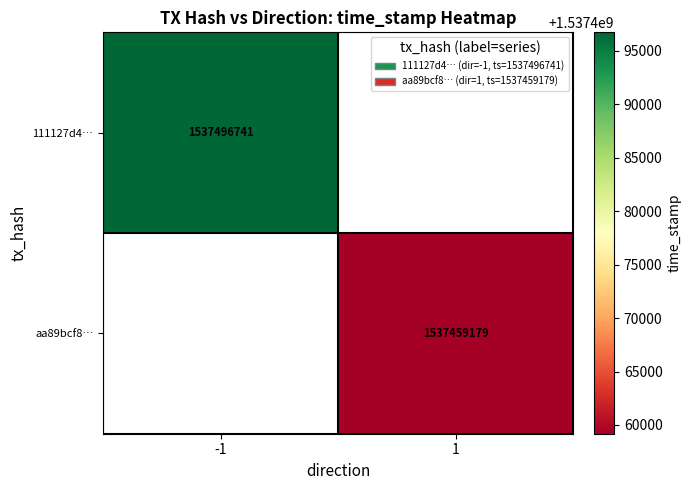

The value of aa89bcf8… at 1 is 1537459179. True or false?

True